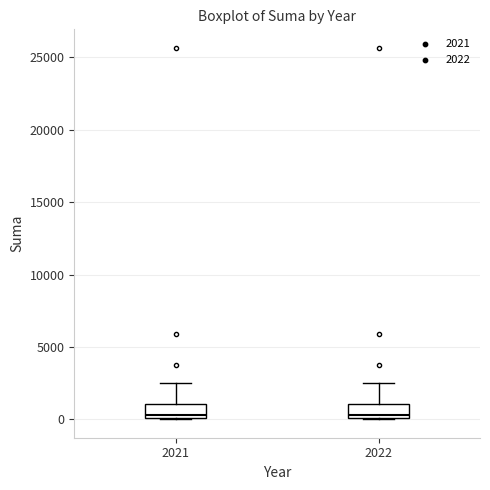

Reading left to right, transcribe this box plot: for each box, give where its median line is, the range the box spans, and where its two whiskers end, as read against the y-axis. The values are not printed on the chart, so give them approximately, as read against the axis.

2021: median 500, box 0 to 1000, whiskers 0 to 2500
2022: median 500, box 0 to 1000, whiskers 0 to 2500